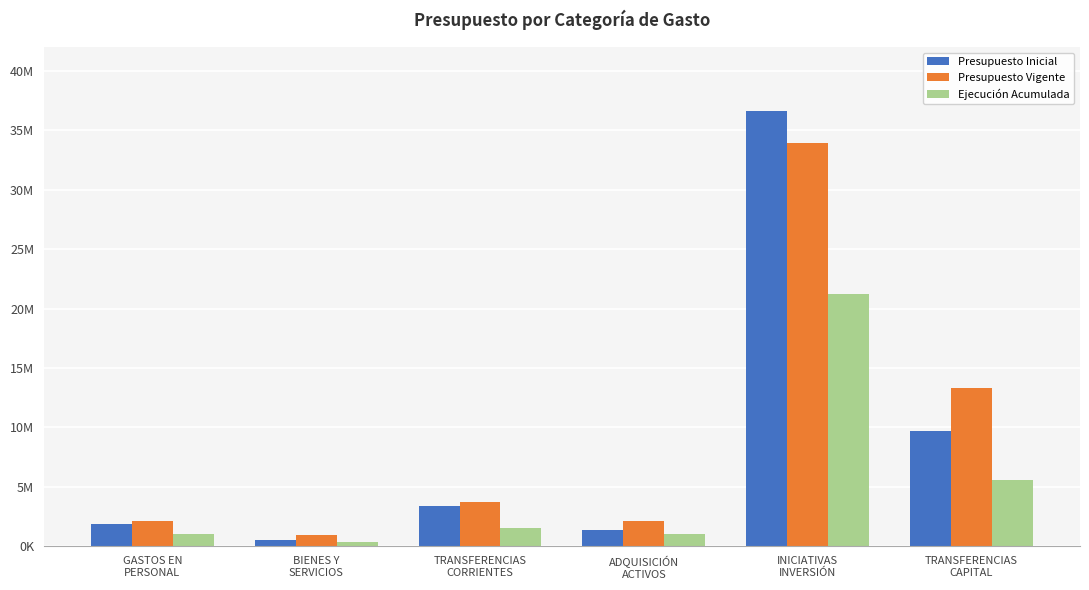

What is the sum of all Presupuesto Inicial values?

53472018